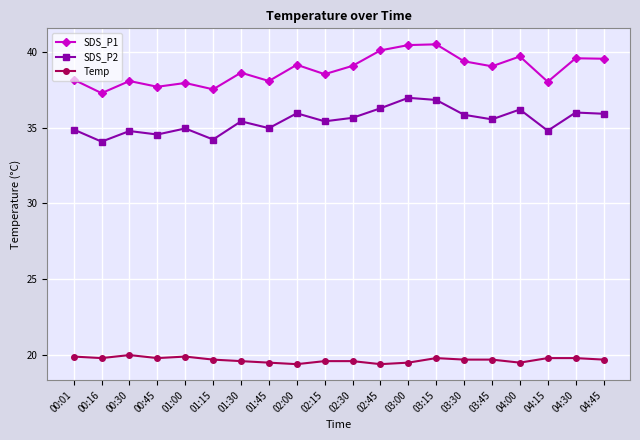

What is the label of the 9th point from the left?

02:00